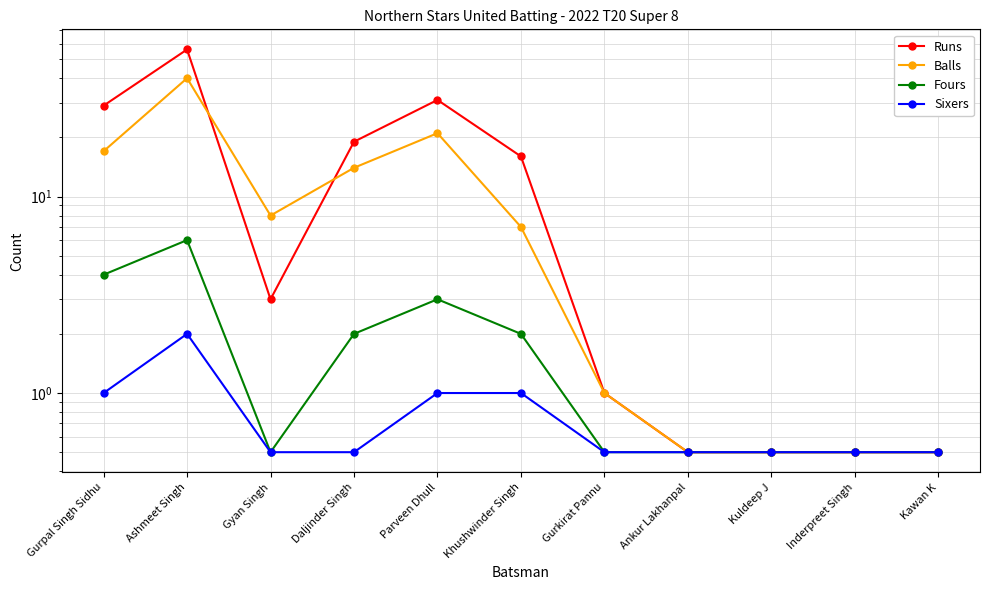

The Runs series shows 98.2 at Ashmeet Singh. True or false?

False